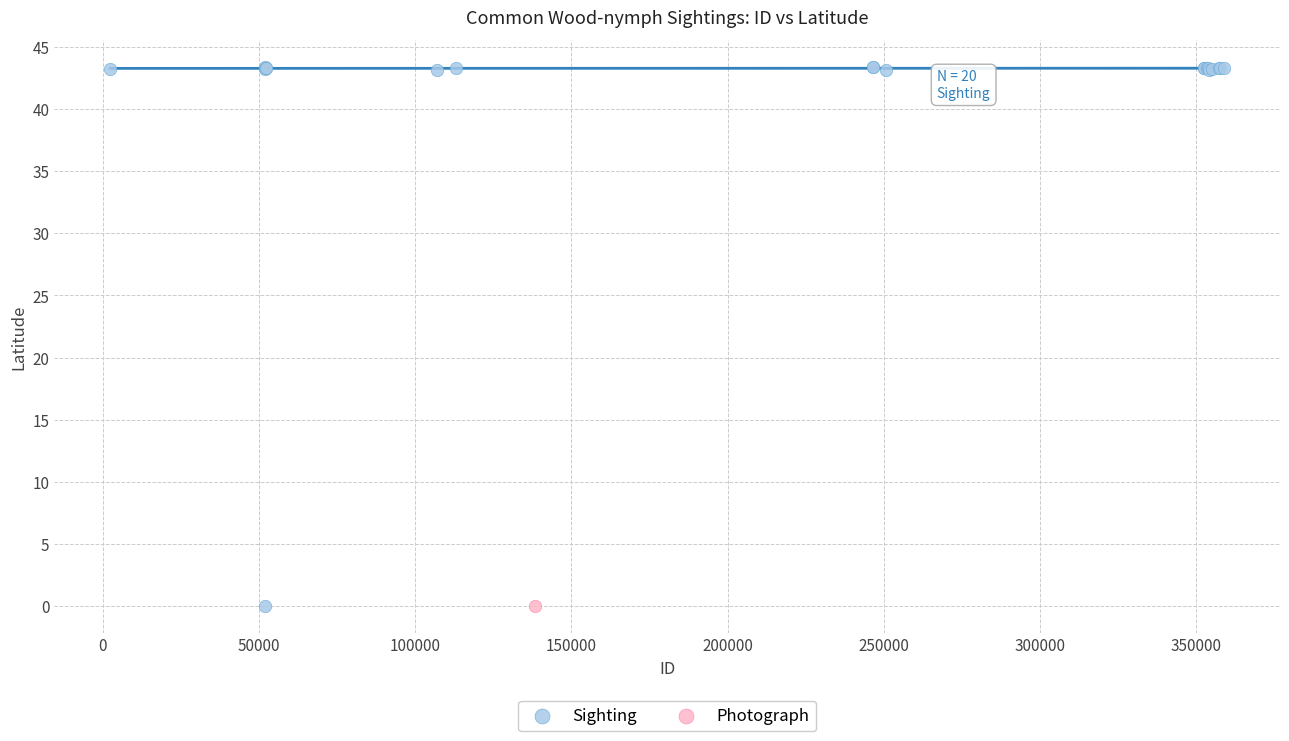

What are all the series names shown in the legend?

Sighting, Photograph